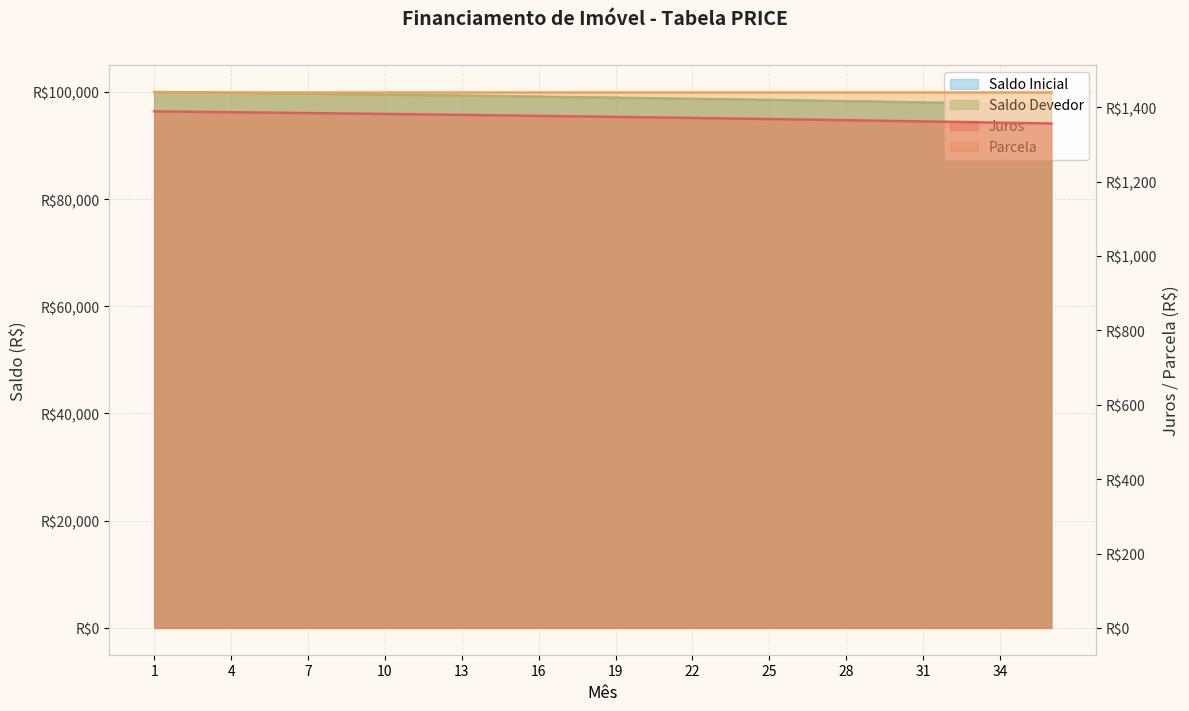

Between 10 and 20, which series saw the biggest shift?

Saldo Devedor